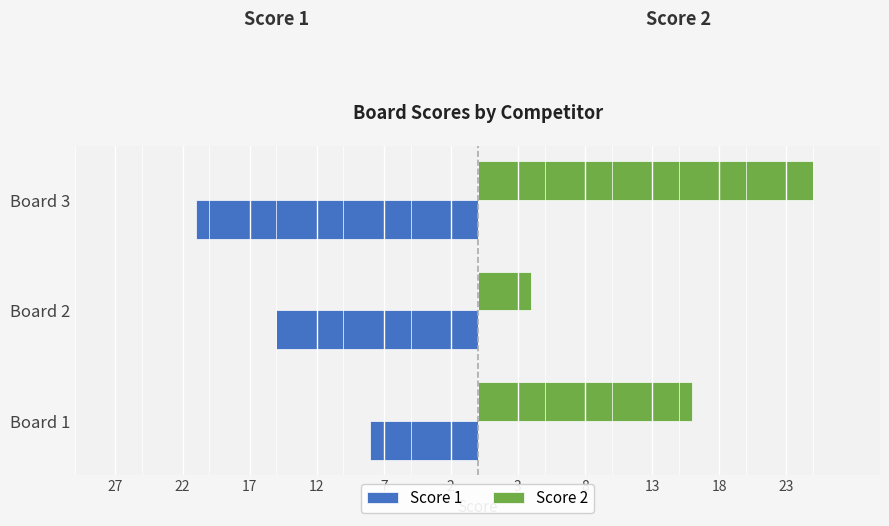

What is the difference between the second highest and minimum values in the Score 1 series?

6